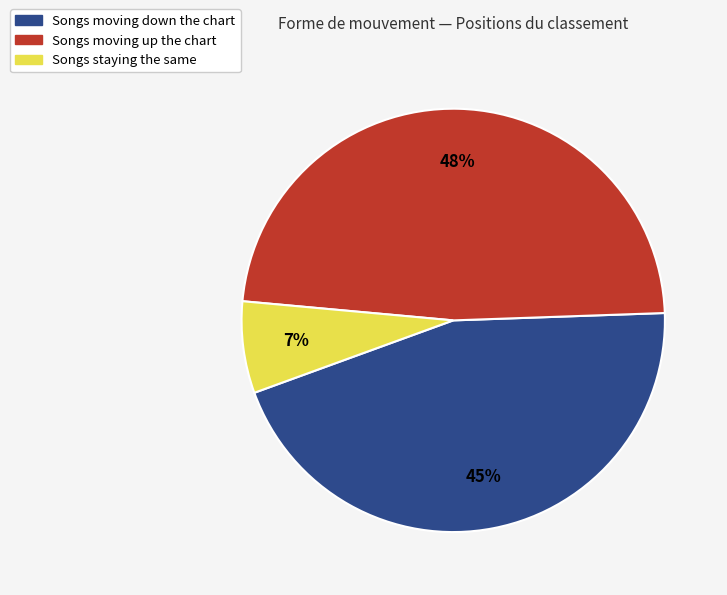

To the nearest percent, what is the average slice percentage?

33%